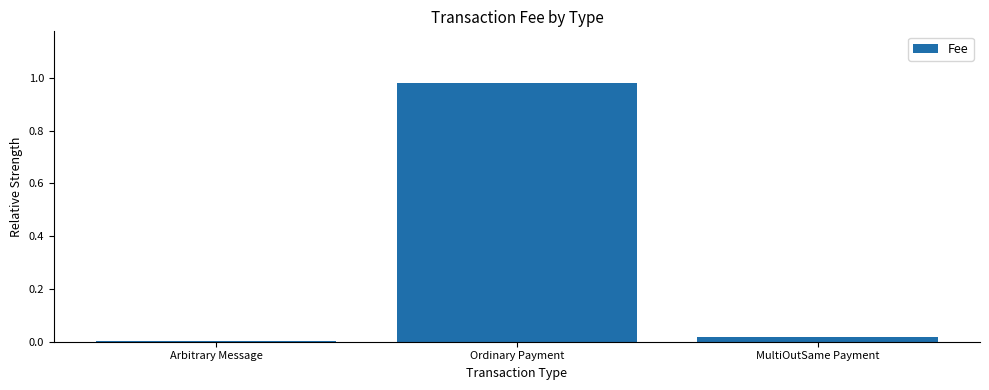

Are the bars grouped side by side (vs. stacked)?

No